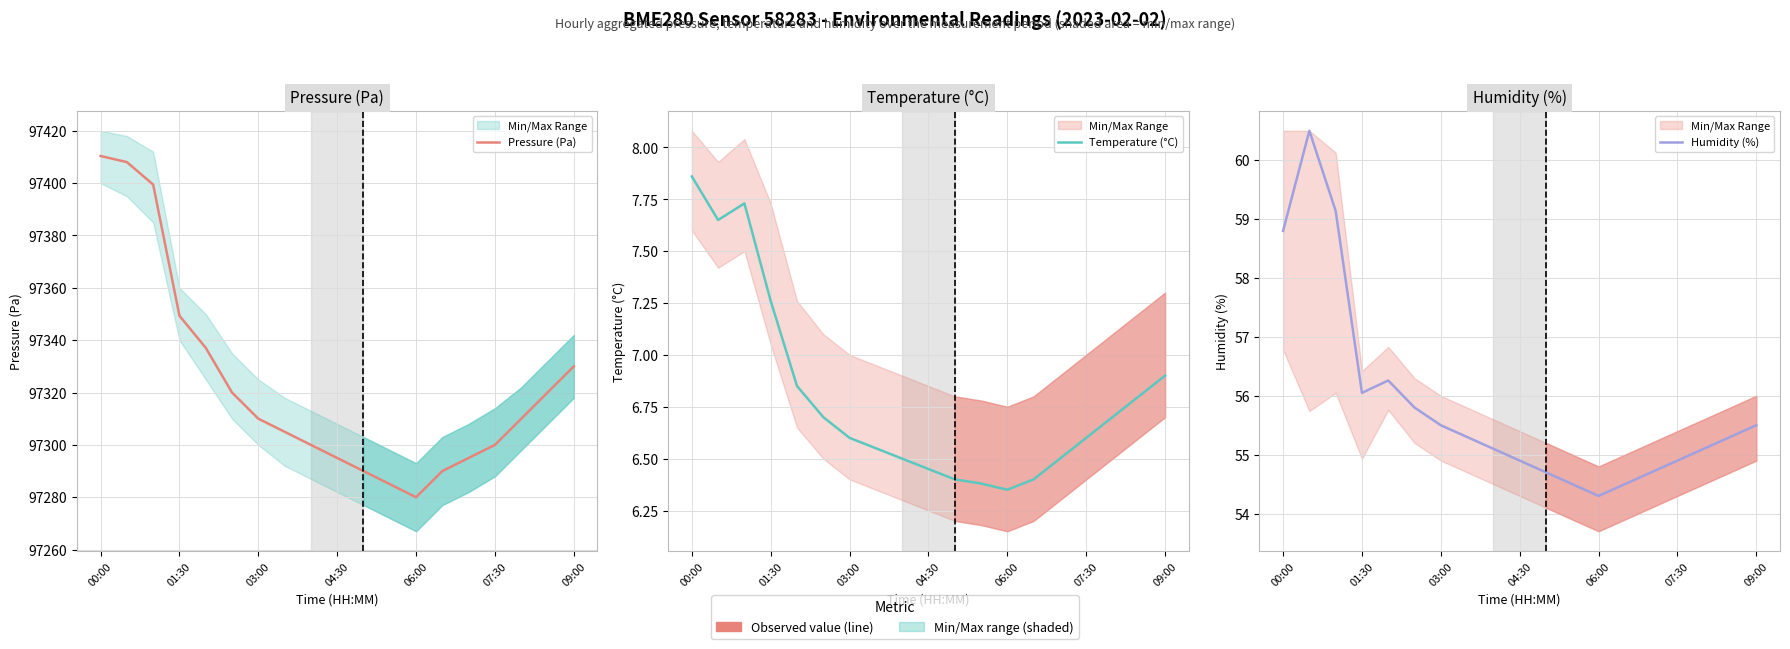

Reading left to right, what are all the values shown in this chart?

Pressure (Pa): 97410.4	97408.0	97399.4	97349.3	97337.1	97320.0	97310.0	97305.0	97300.0	97295.0	97290.0	97285.0	97280.0	97290.0	97295.0	97300.0	97310.0	97320.0	97330.0
Temperature (°C): 7.9	7.7	7.7	7.3	6.8	6.7	6.6	6.5	6.5	6.5	6.4	6.4	6.3	6.4	6.5	6.6	6.7	6.8	6.9
Humidity (%): 58.8	60.5	59.1	56.0	56.3	55.8	55.5	55.3	55.1	54.9	54.7	54.5	54.3	54.5	54.7	54.9	55.1	55.3	55.5